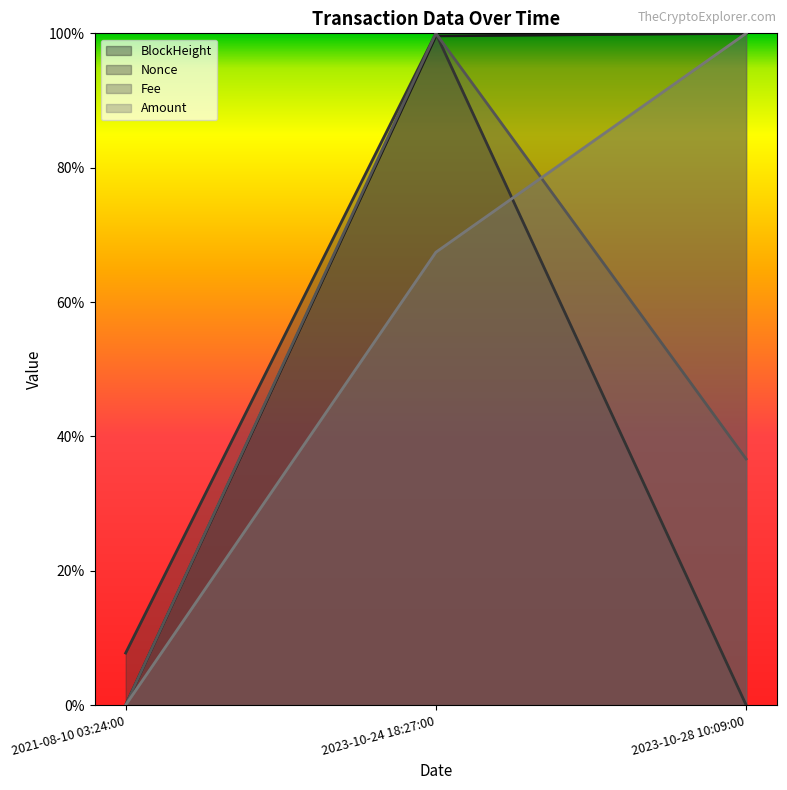

True or false: BlockHeight has a value of 1.0 at 2023-10-24 18:27:00.

True